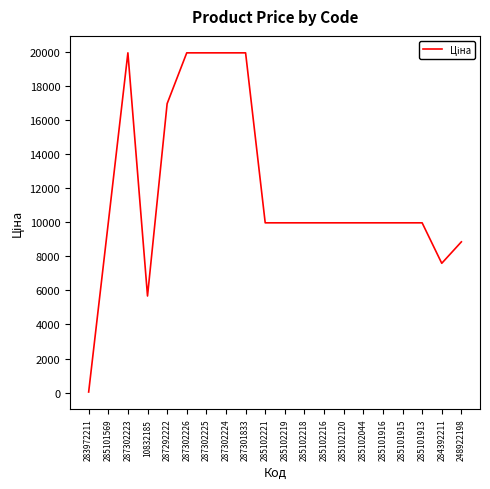

The value at 287302224 is 19964.2. True or false?

True